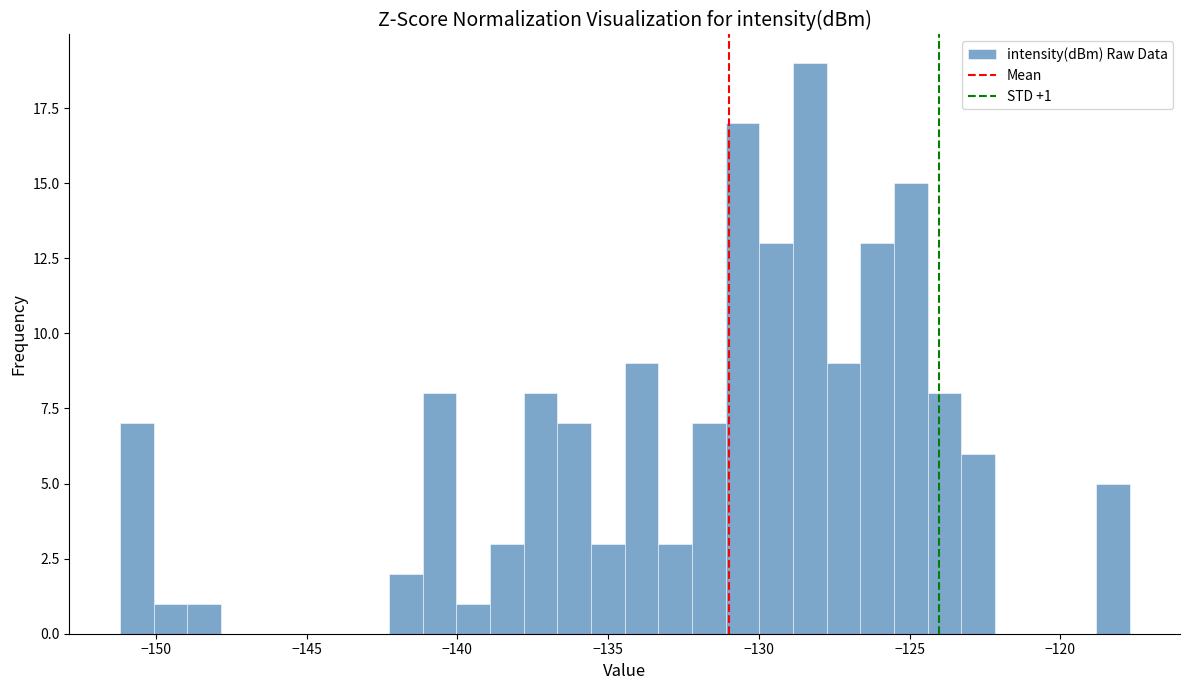

Read against the x-axis, roughly where is the centre of the tallest bar?

-128.5